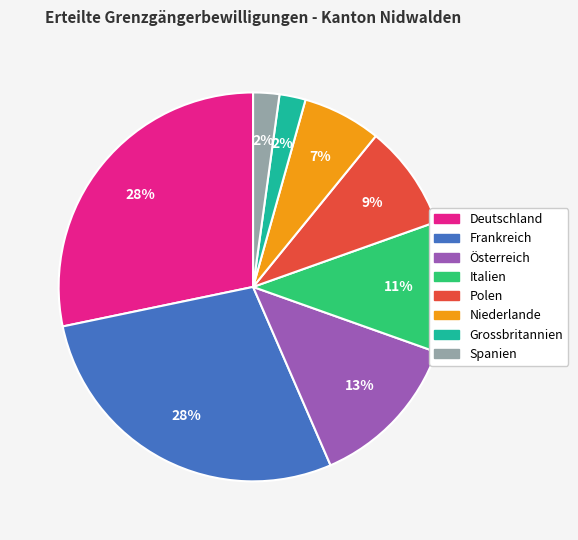

What percentage is the Frankreich slice, to the nearest percent?

28%